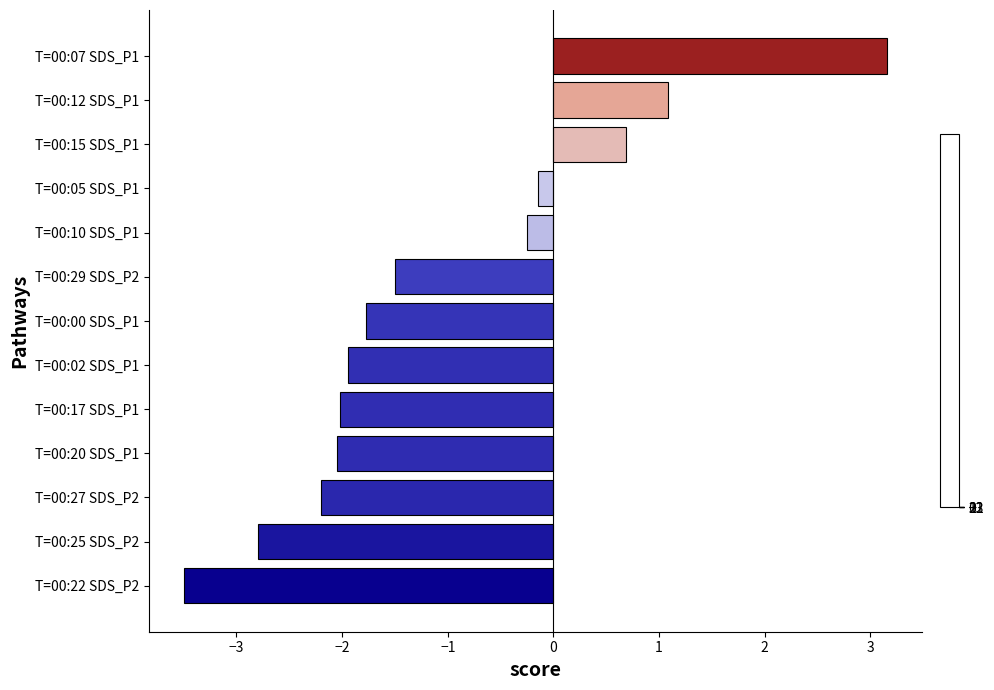

Reading top to bottom, list all the values displayed in this chart.

3.2	1.1	0.7	-0.1	-0.2	-1.5	-1.8	-1.9	-2.0	-2.0	-2.2	-2.8	-3.5